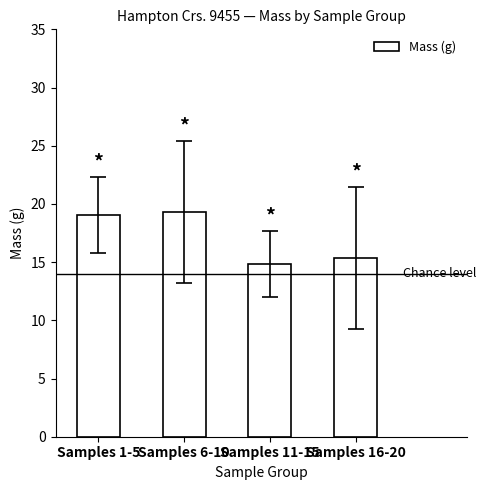

What is the minimum value shown in the chart?

14.8